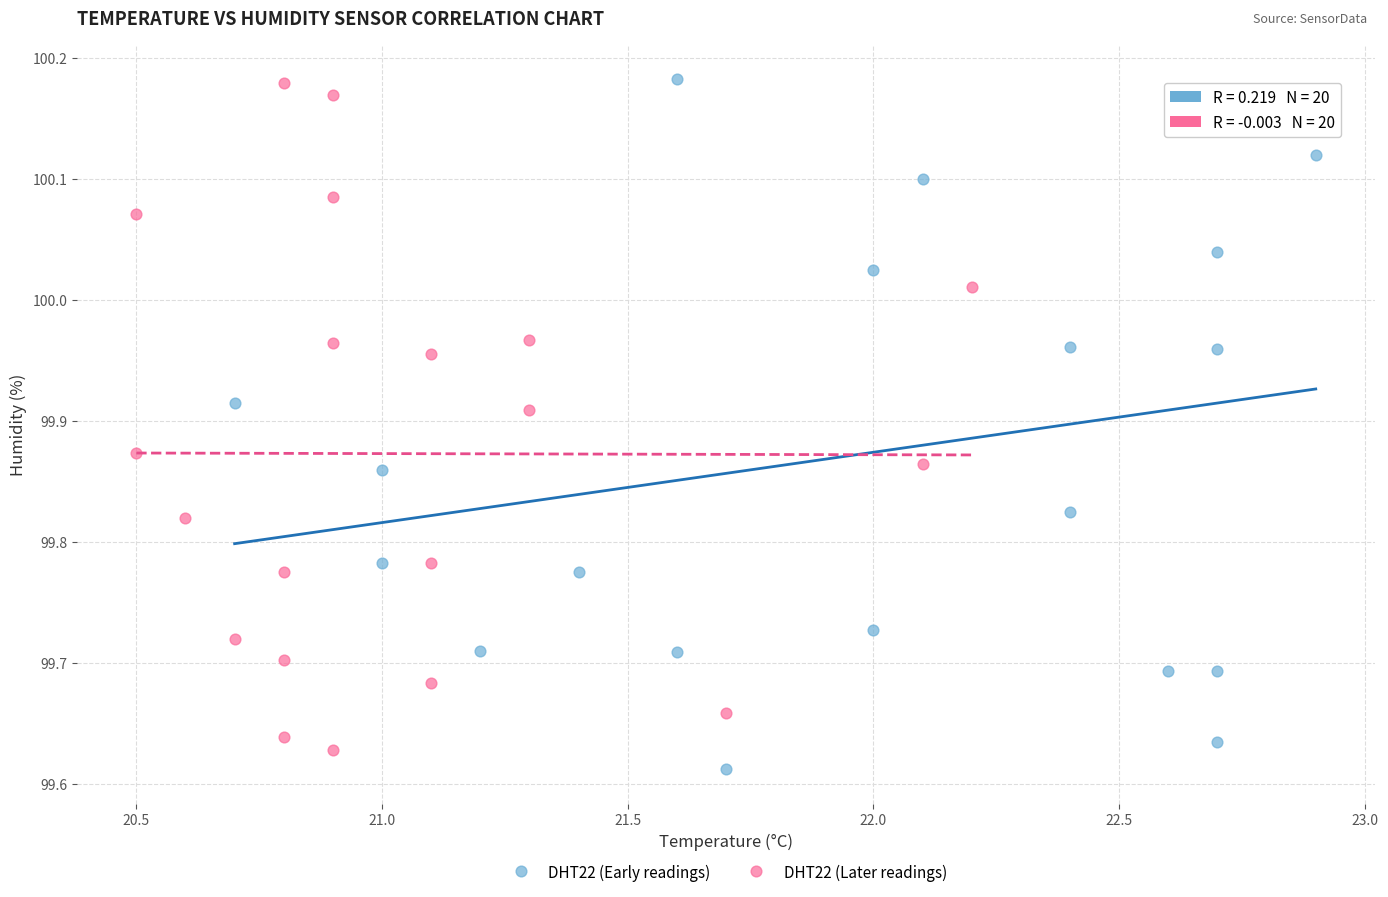

Which series has the largest Y range (max minus min)?

DHT22 (Early readings)